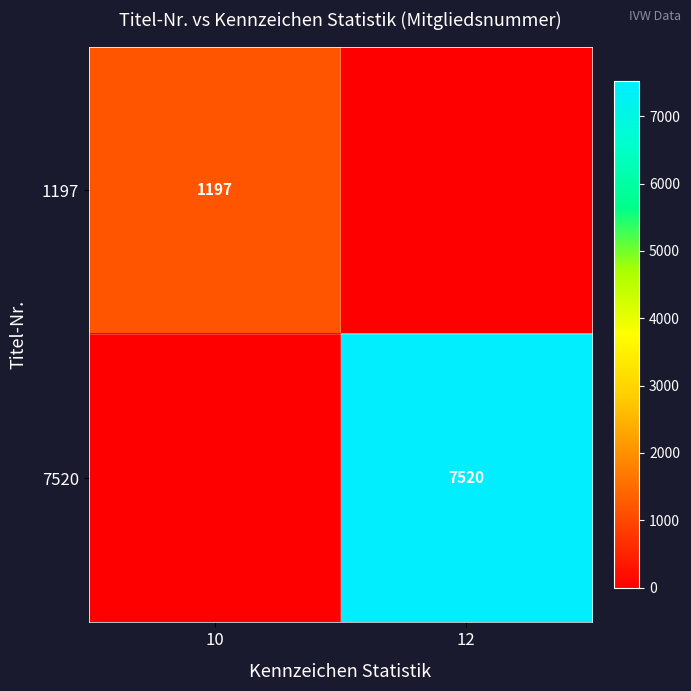

Is it true that 7520 equals 2044 at 12?

False